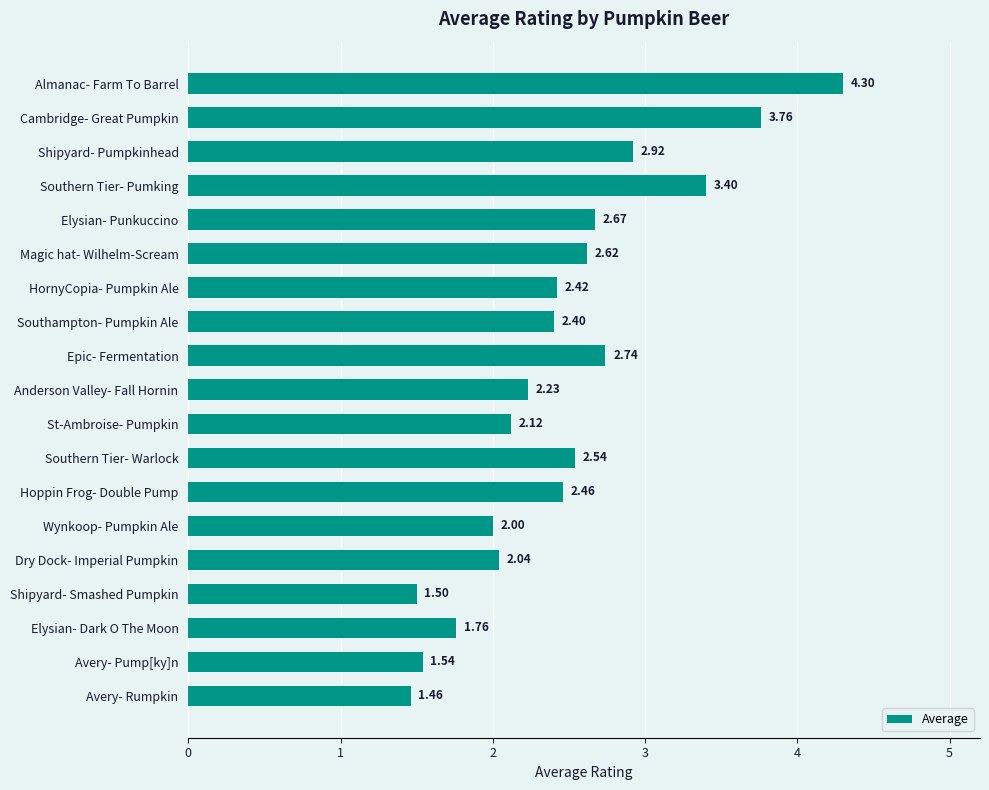

List the labels in order of value, largest first.

Almanac- Farm To Barrel, Cambridge- Great Pumpkin, Southern Tier- Pumking, Shipyard- Pumpkinhead, Epic- Fermentation, Elysian- Punkuccino, Magic hat- Wilhelm-Scream, Southern Tier- Warlock, Hoppin Frog- Double Pump, HornyCopia- Pumpkin Ale, Southampton- Pumpkin Ale, Anderson Valley- Fall Hornin, St-Ambroise- Pumpkin, Dry Dock- Imperial Pumpkin, Wynkoop- Pumpkin Ale, Elysian- Dark O The Moon, Avery- Pump[ky]n, Shipyard- Smashed Pumpkin, Avery- Rumpkin